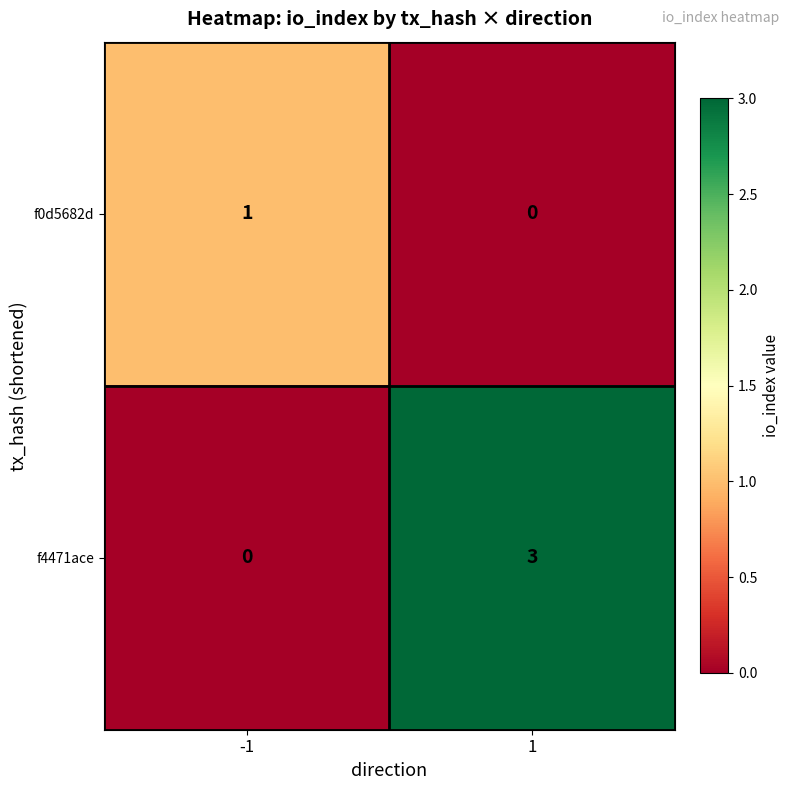

Count the number of categories in the chart.

2